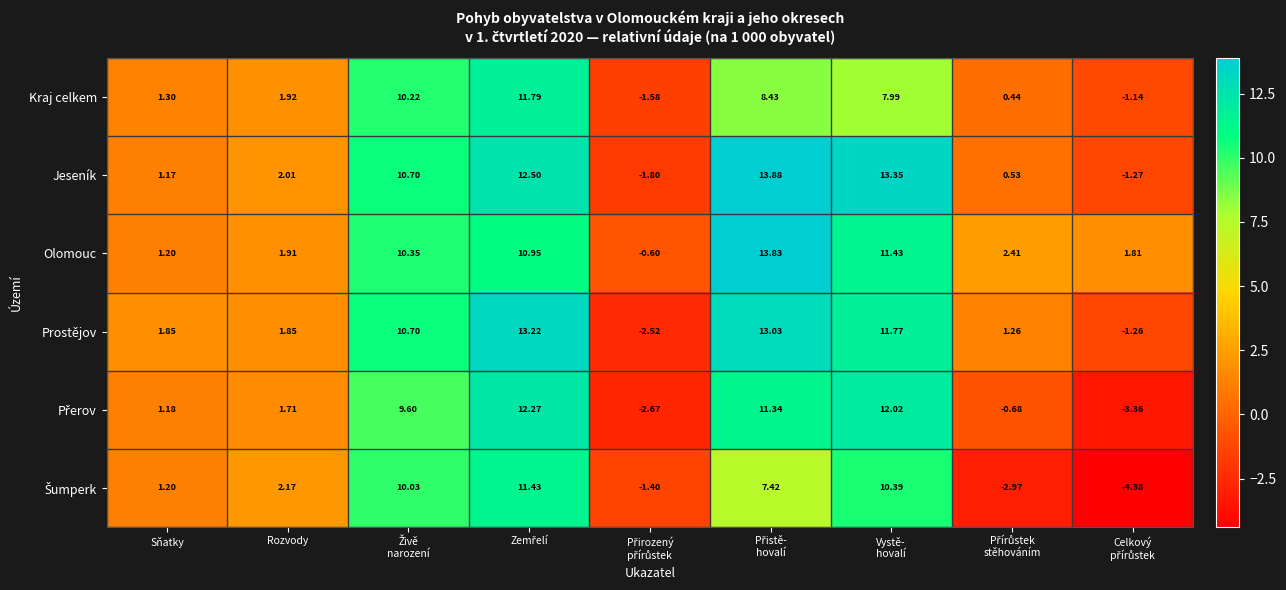

At which label does Jeseník first exceed 2?

Rozvody